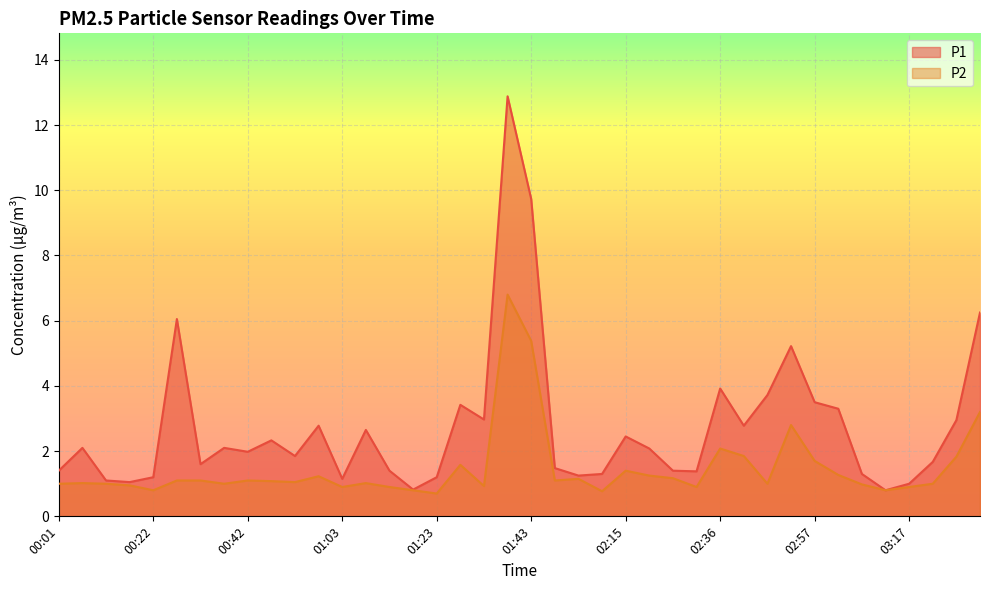

True or false: P2 and P1 cross at least once.

False